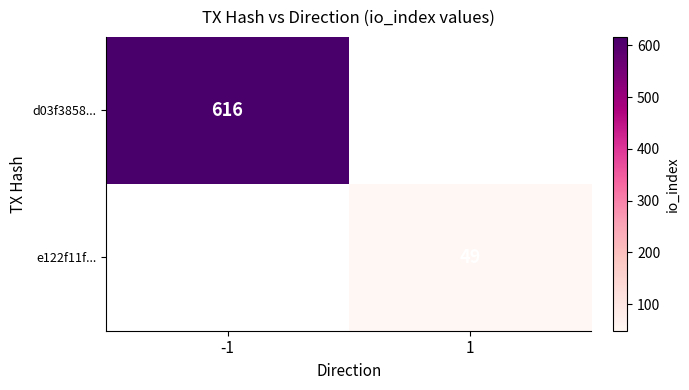

Count the number of data series in this chart.

2